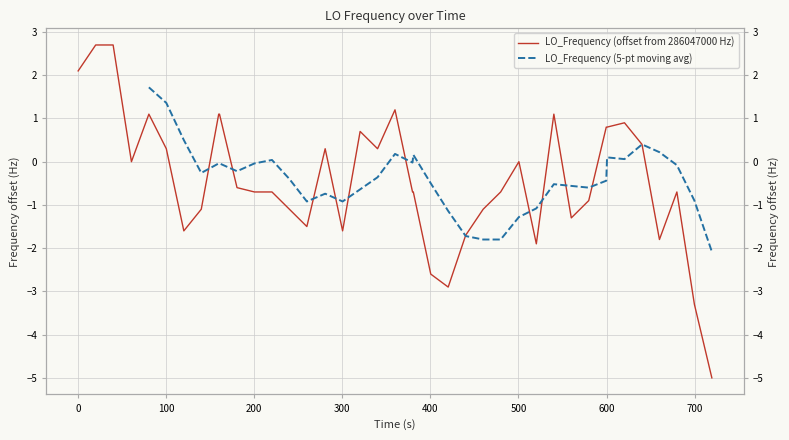

What is the minimum value shown in the chart?

-5.0